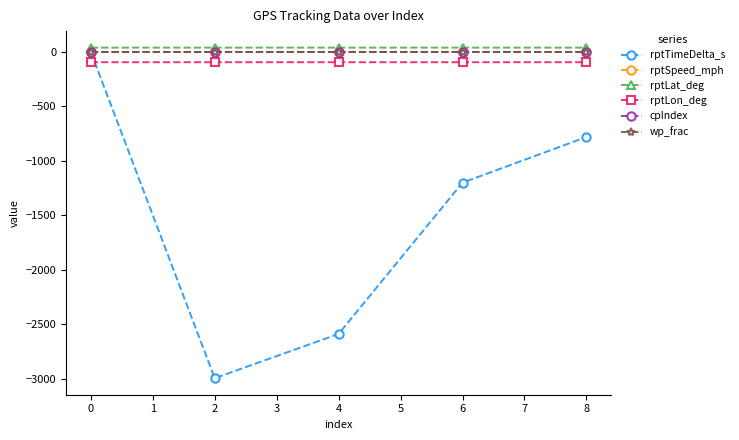

After their last crossing, which series has the higher values: rptSpeed_mph or wp_frac?

rptSpeed_mph